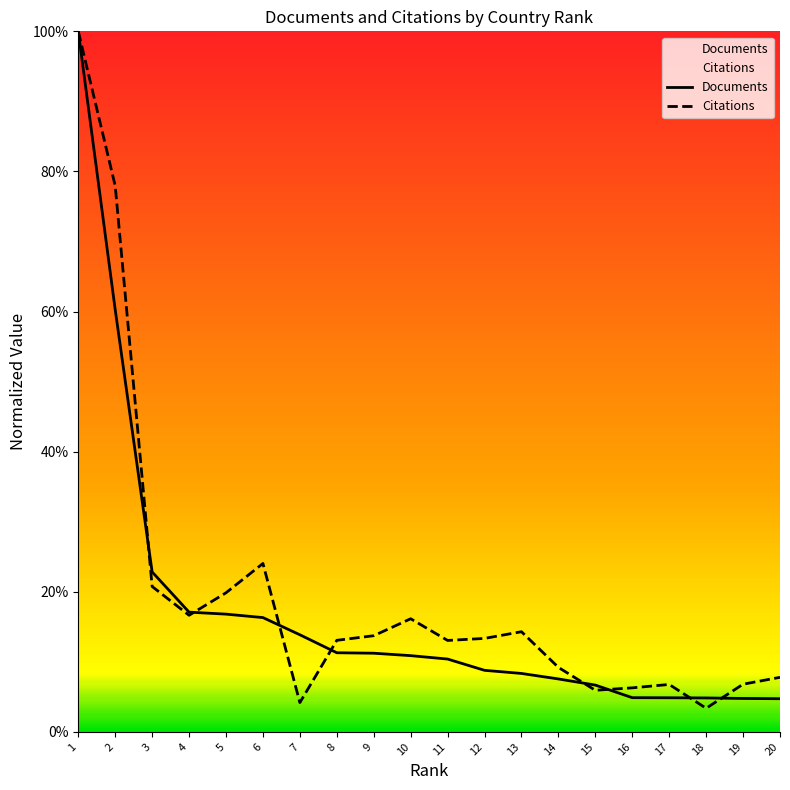

List the series in order of their peak value, lowest first.

Documents, Citations